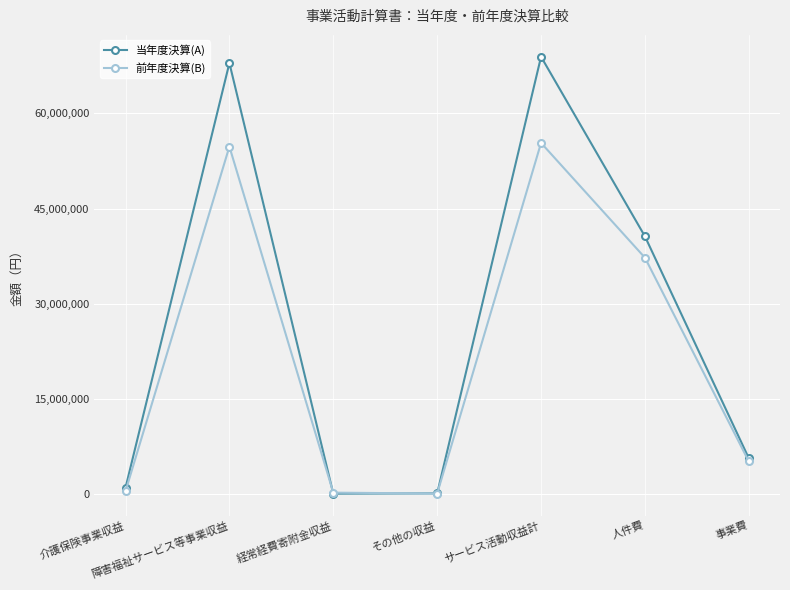

What is the label of the 6th point from the right?

障害福祉サービス等事業収益